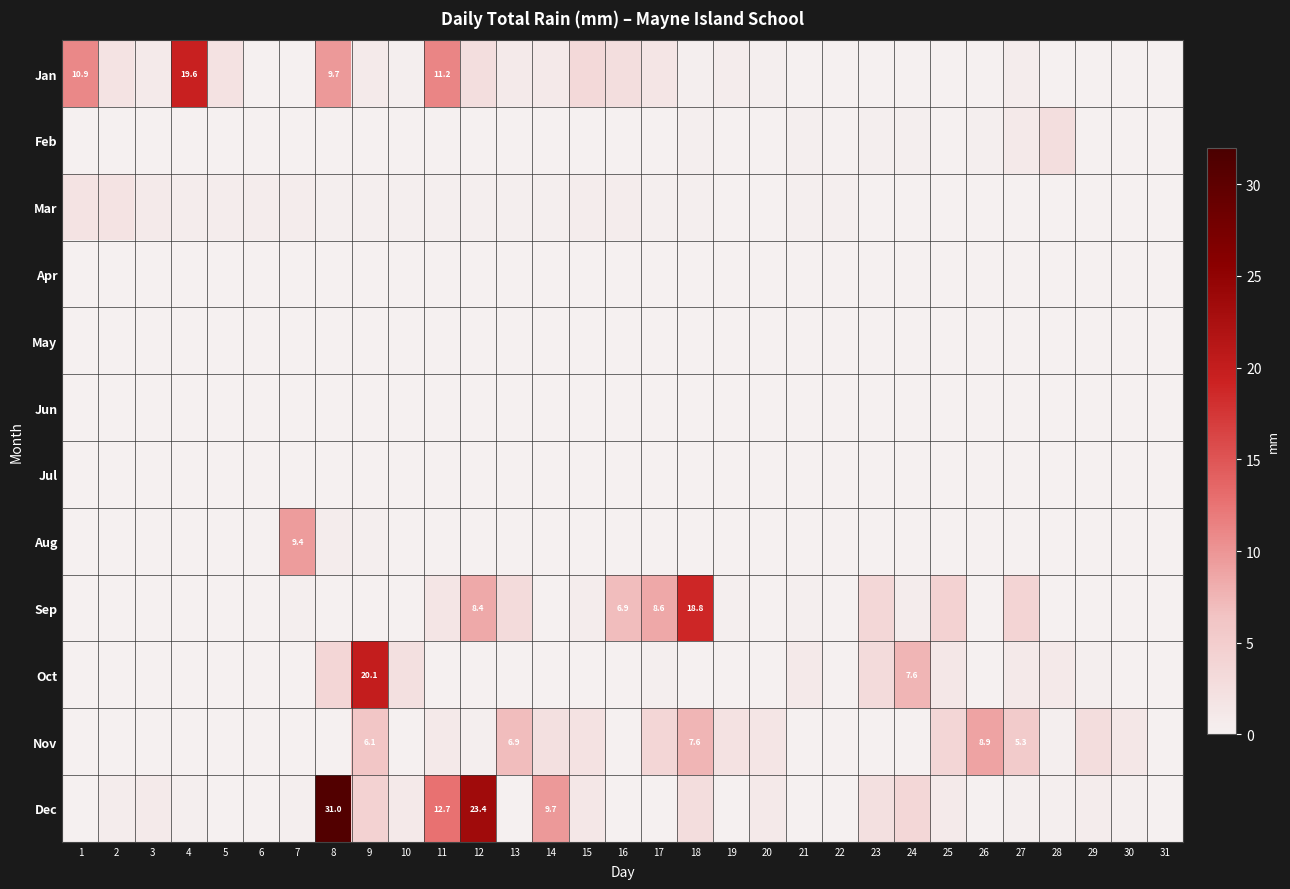

Count the number of data series in this chart.

12